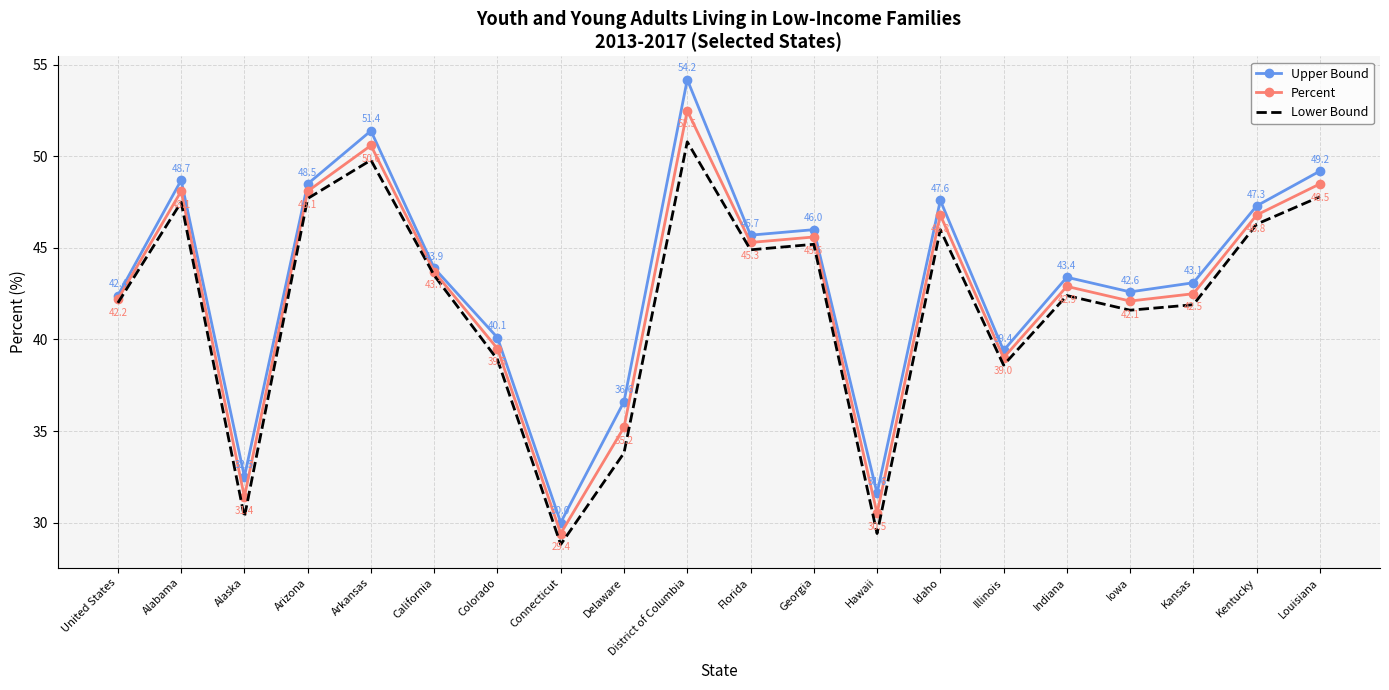

Reading left to right, extract all data points from this chart.

Upper Bound: 42.4	48.7	32.5	48.5	51.4	43.9	40.1	30.0	36.6	54.2	45.7	46.0	31.6	47.6	39.4	43.4	42.6	43.1	47.3	49.2
Percent: 42.2	48.1	31.4	48.1	50.6	43.7	39.5	29.4	35.2	52.5	45.3	45.6	30.5	46.8	39.0	42.9	42.1	42.5	46.8	48.5
Lower Bound: 42.0	47.5	30.3	47.7	49.8	43.5	38.9	28.8	33.8	50.8	44.9	45.2	29.4	46.0	38.6	42.4	41.6	41.9	46.3	47.8